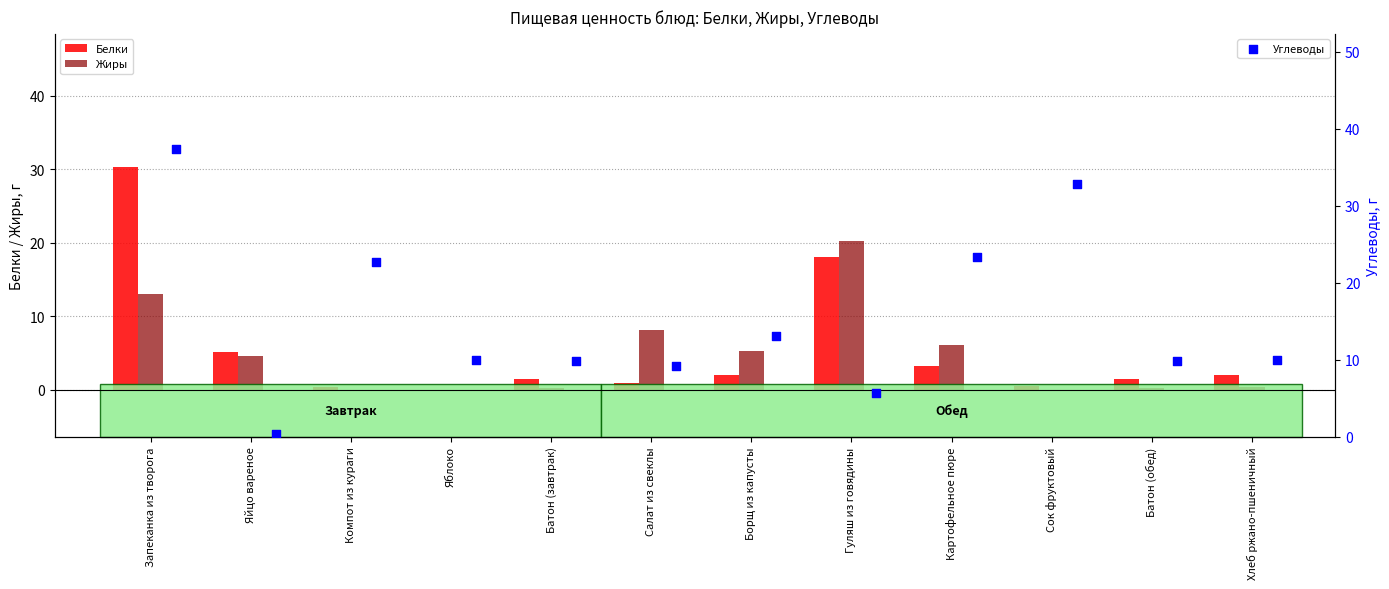

Which series has the largest total across all categories?

Углеводы